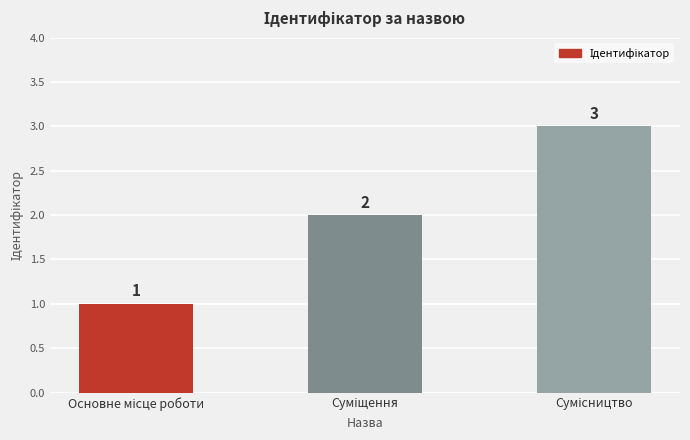

How many values are below 2?

1